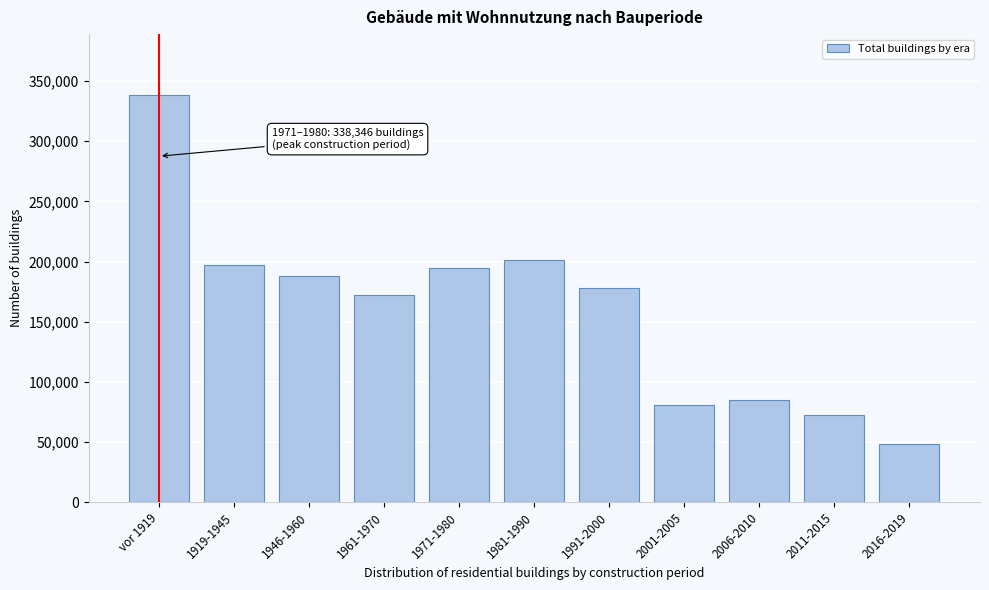

Reading right to left, what are all the values shown in this chart?

2016-2019=48339	2011-2015=72066	2006-2010=85229	2001-2005=80995	1991-2000=177864	1981-1990=201296	1971-1980=194687	1961-1970=172521	1946-1960=188115	1919-1945=197469	vor 1919=338346